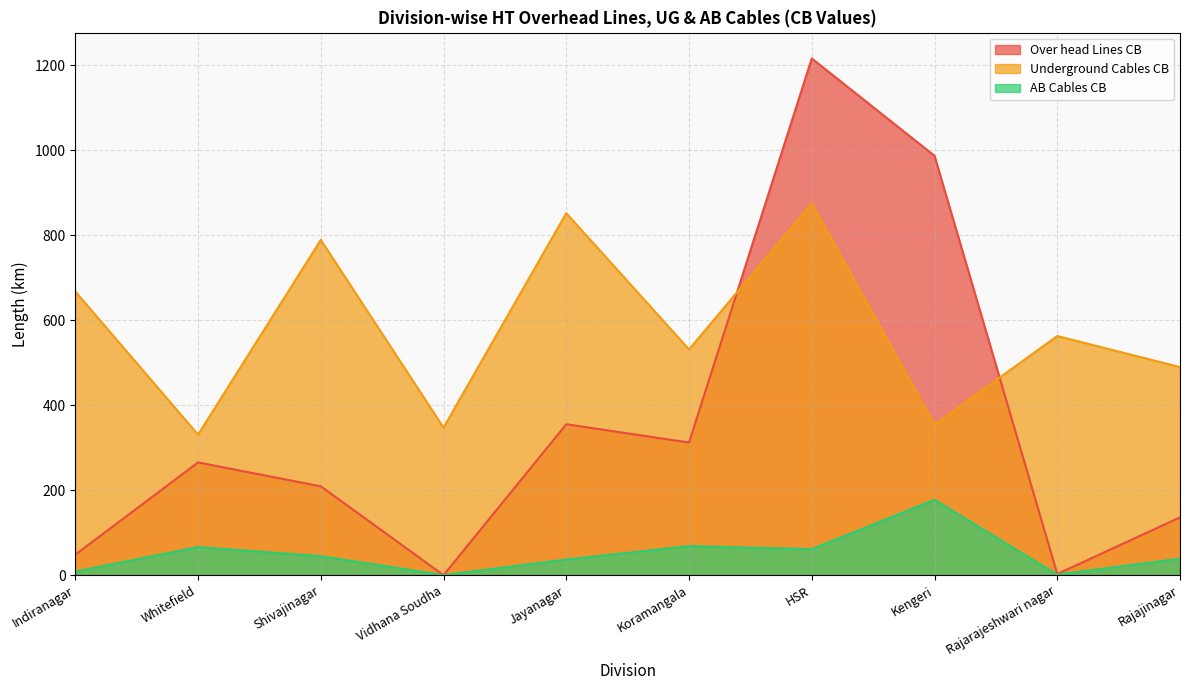

How many categories are shown in the chart?

10